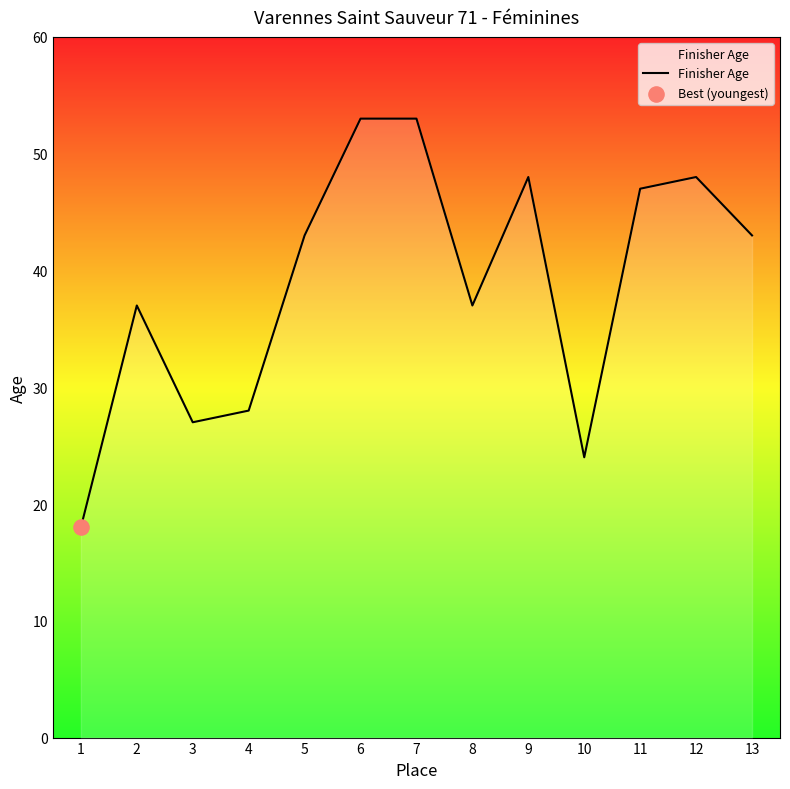

What is the change in value from 2 to 5?

+6